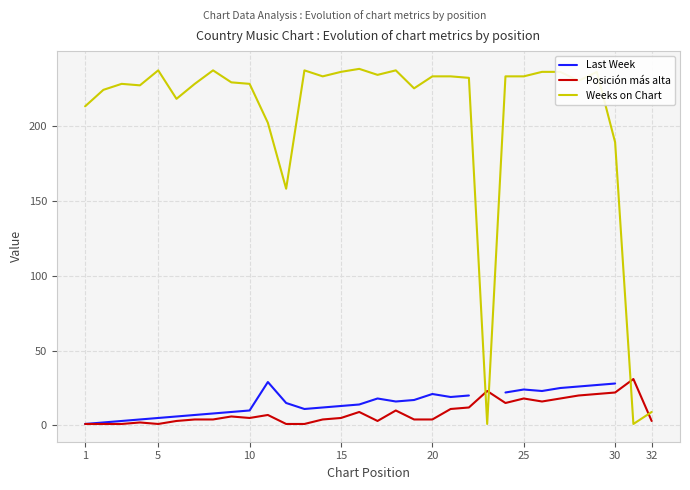

At which category does the chart reach its minimum across all series?

1